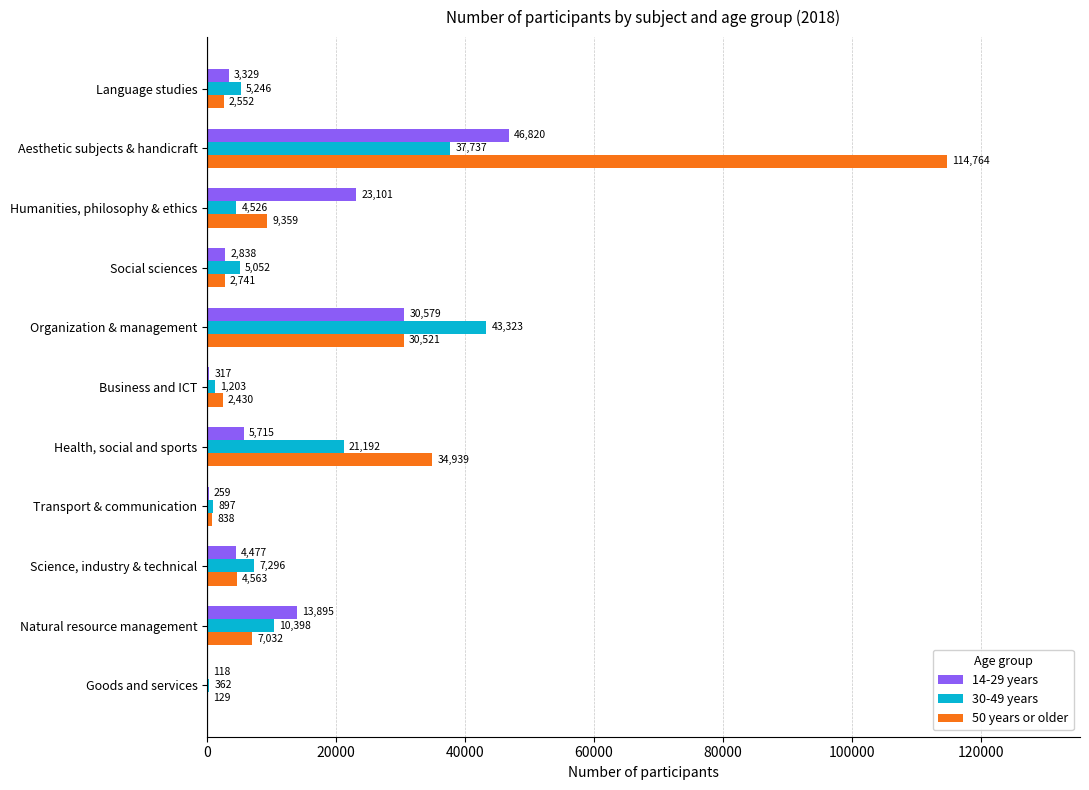

What is the total value across all series at Aesthetic subjects & handicraft?

199321